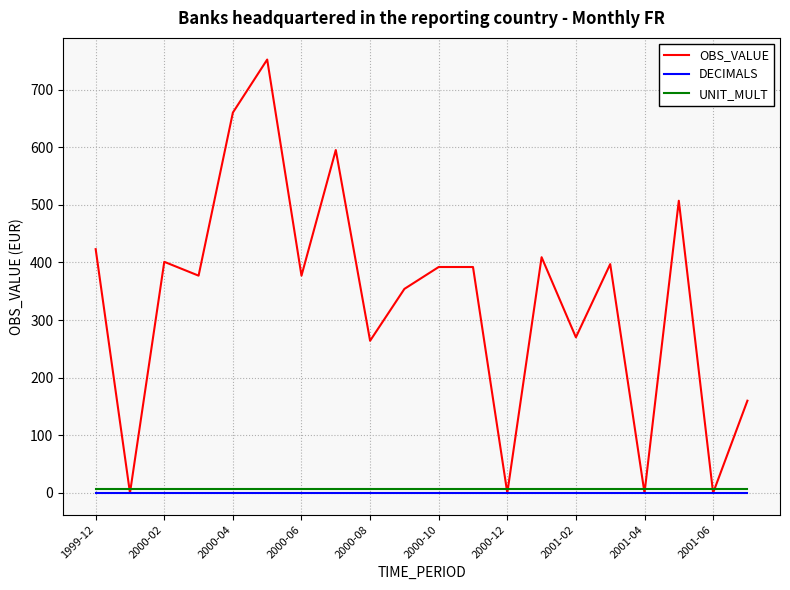

Reading right to left, list all the values displayed in this chart.

OBS_VALUE: 160	0	507	0	397	270	409	0	392	392	354	264	595	377	752	660	377	401	0	423
DECIMALS: 0	0	0	0	0	0	0	0	0	0	0	0	0	0	0	0	0	0	0	0
UNIT_MULT: 6	6	6	6	6	6	6	6	6	6	6	6	6	6	6	6	6	6	6	6